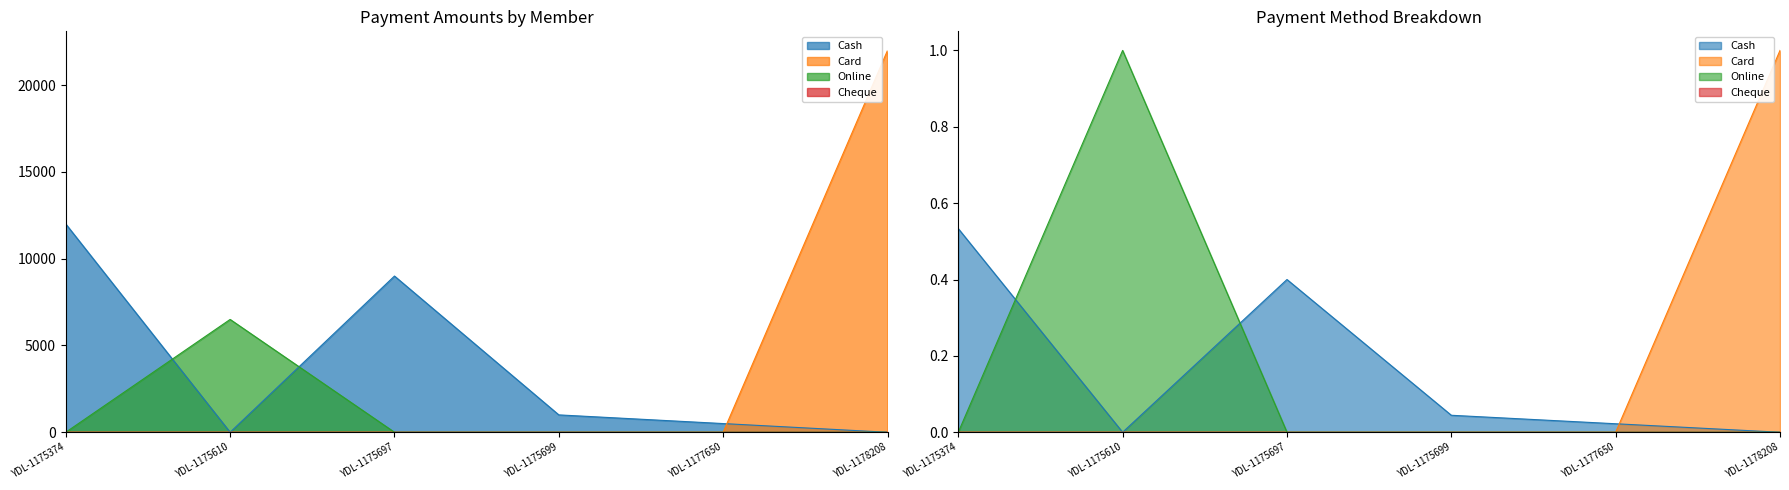

At which label is Online closest to 3250?

YDL-1175374